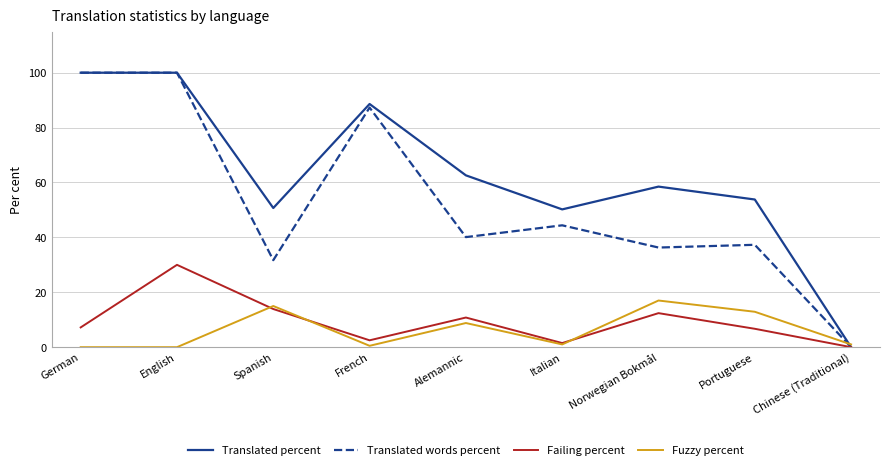

Reading left to right, extract all data points from this chart.

Translated percent: 100.0	100.0	50.7	88.6	62.6	50.2	58.5	53.8	0.0
Translated words percent: 100.0	100.0	31.7	87.3	40.1	44.4	36.3	37.3	0.0
Failing percent: 7.2	30.0	13.9	2.5	10.8	1.5	12.4	6.7	0.0
Fuzzy percent: 0.0	0.0	15.0	0.5	8.8	1.0	17.0	12.9	1.0